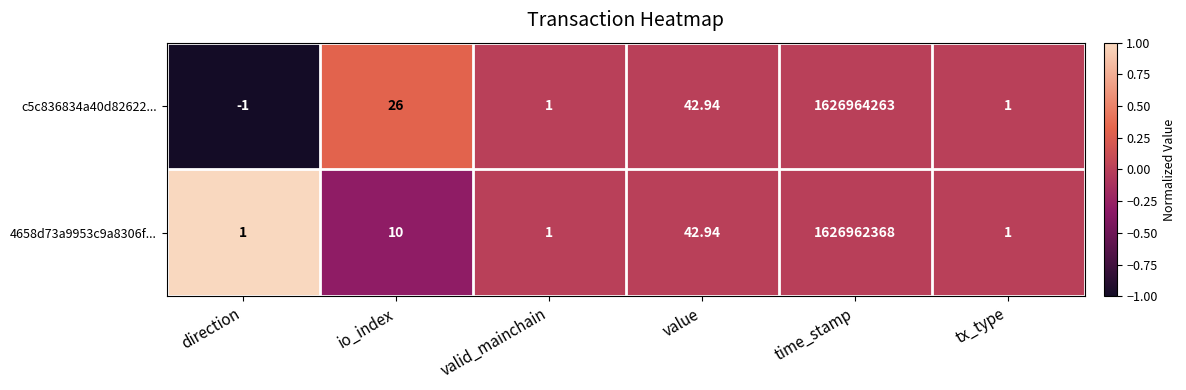

Where is c5c836834a40d82622... nearest to the value 813482131?

value